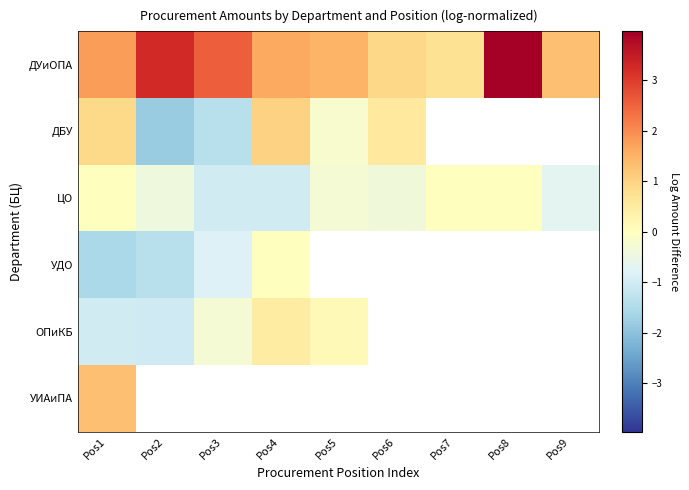

The ЦО series shows -0.4 at Pos6. True or false?

True